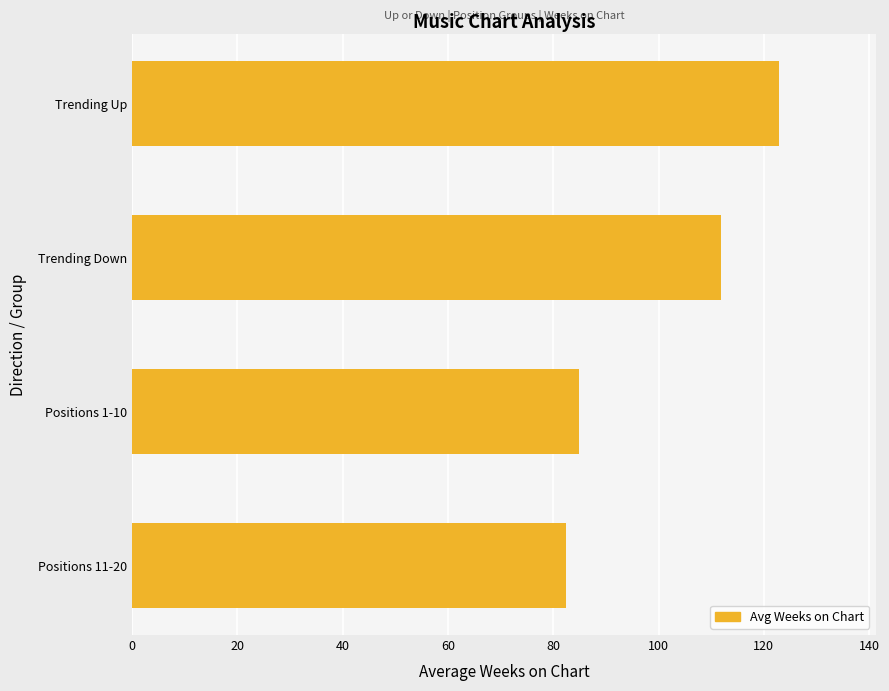

List the labels in order of value, largest first.

Trending Up, Trending Down, Positions 1-10, Positions 11-20